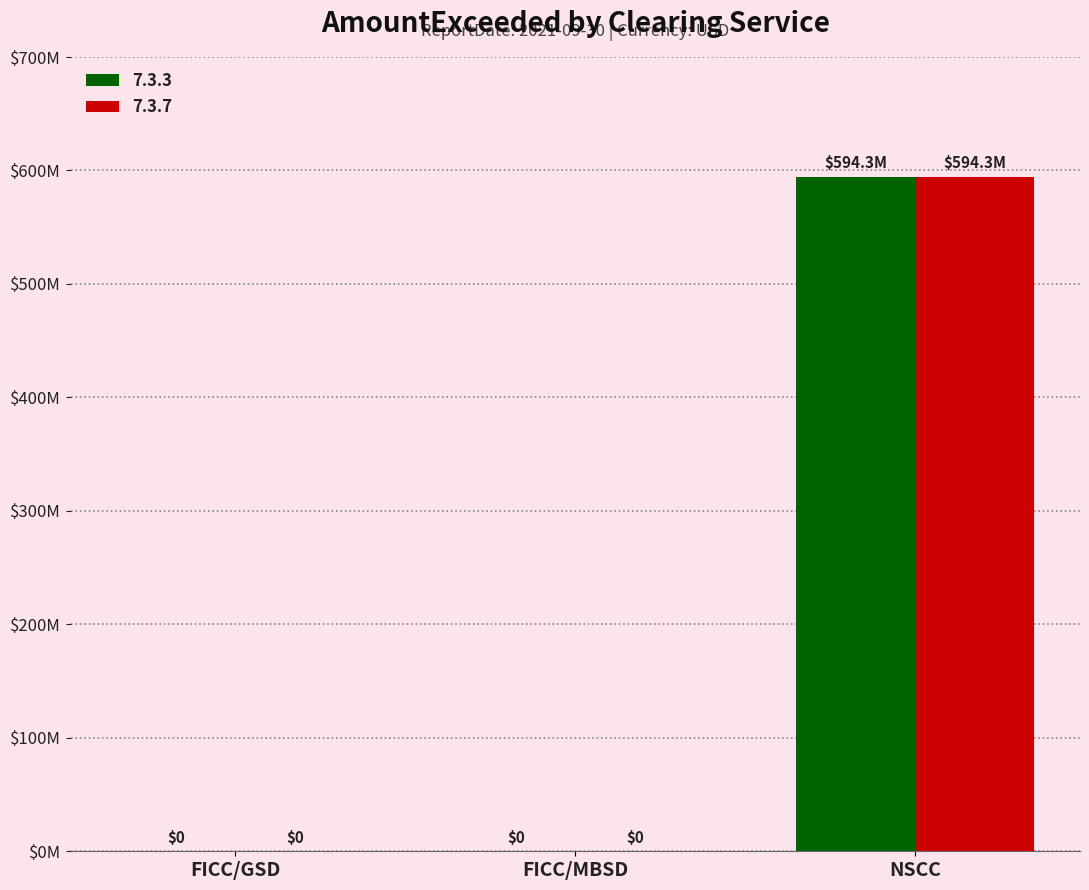

At FICC/GSD, list the series in order from smallest to largest.

7.3.3, 7.3.7